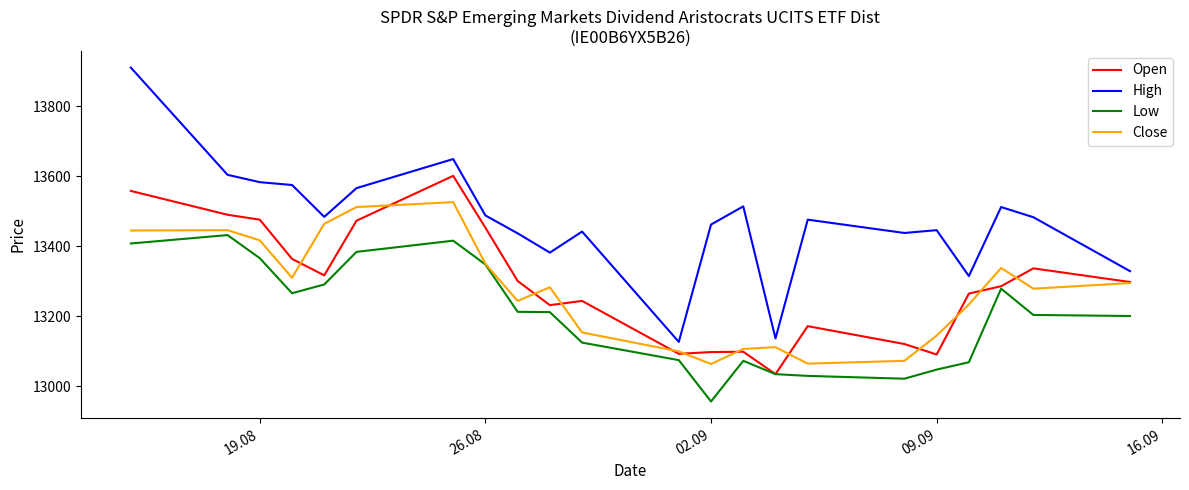

How many distinct data groups are displayed?

4